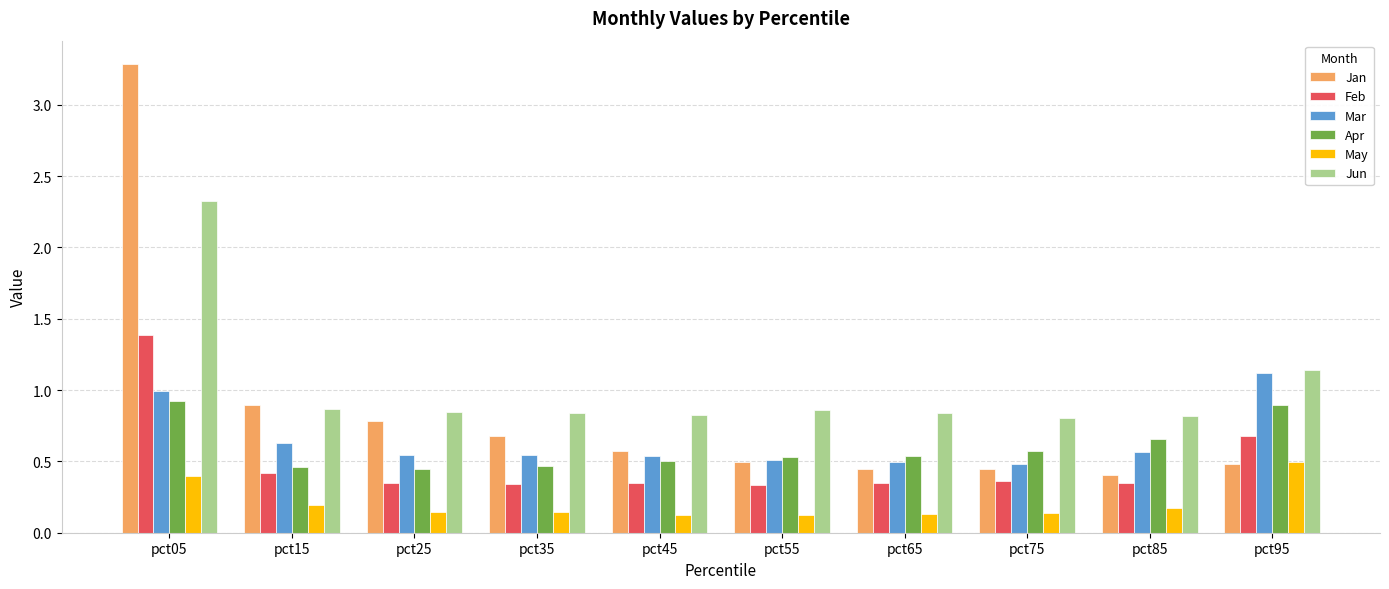

Which category has the lowest value in the Jan series?

pct85